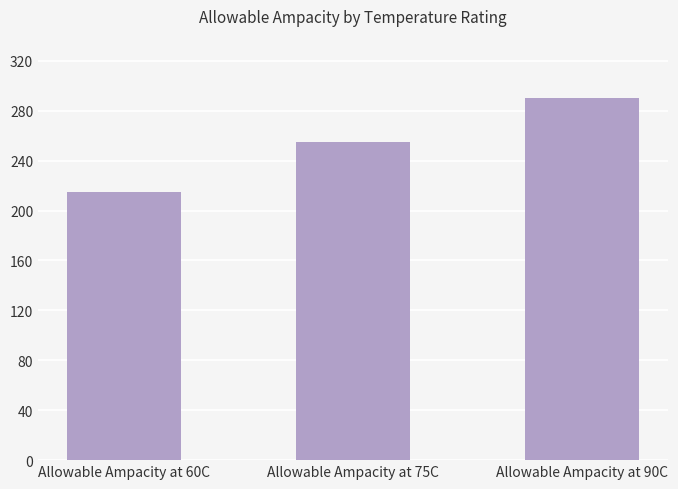

The value at Allowable Ampacity at 75C is 439. True or false?

False